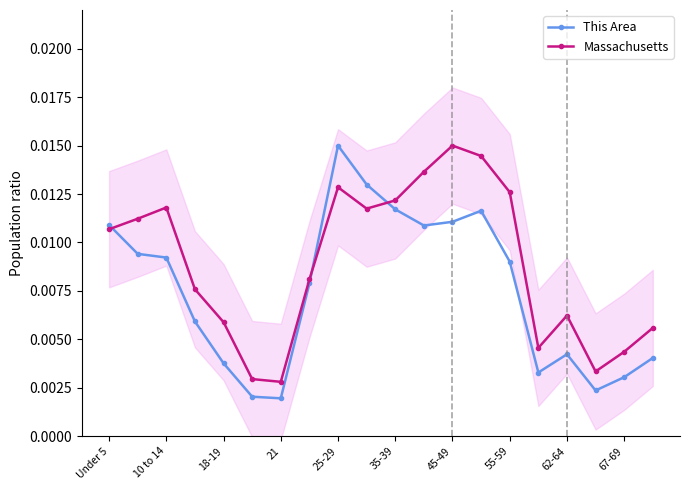

How many lines are shown in the chart?

2